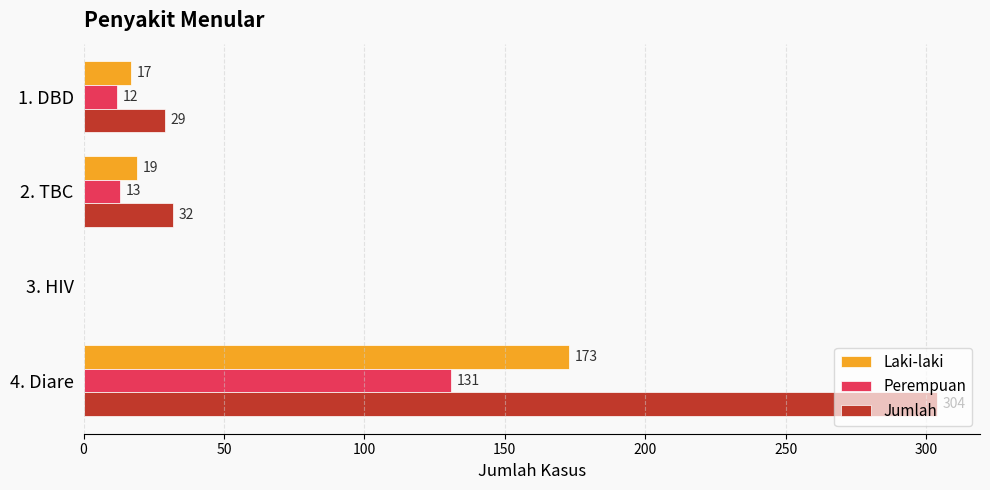

What is the sum of all Perempuan values?

156